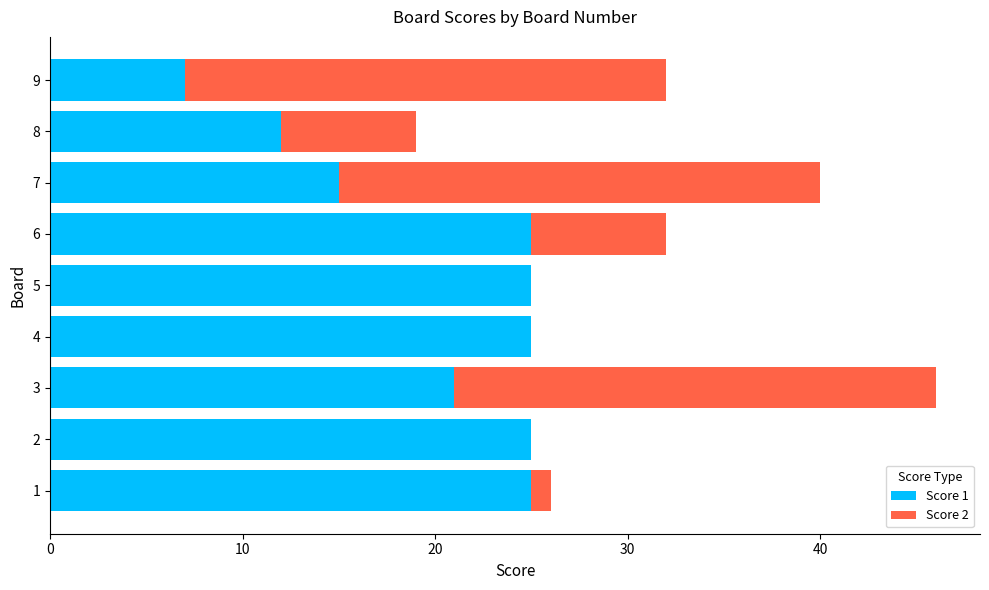

The Score 1 series shows 42 at 4. True or false?

False